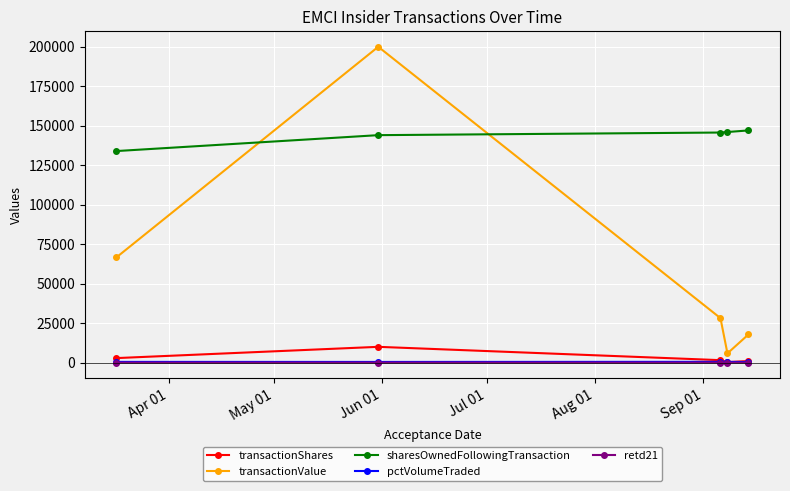

What is the minimum value for sharesOwnedFollowingTransaction?

133880